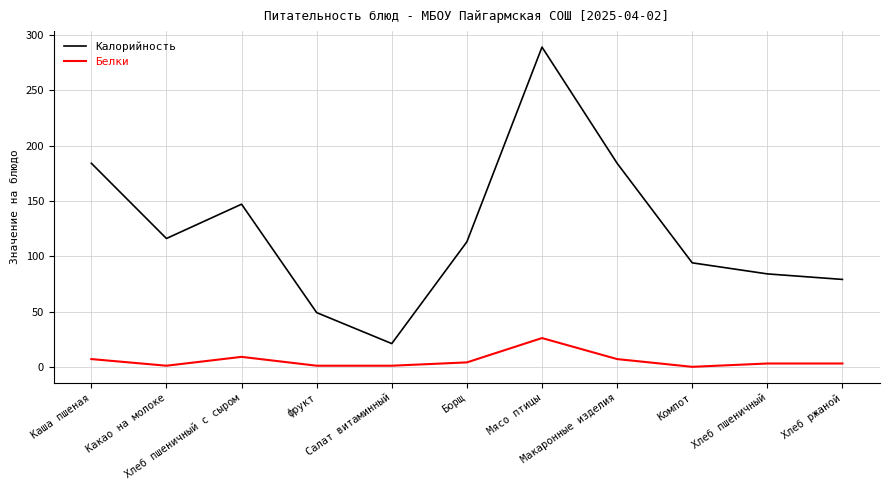

Which series has the largest range (max minus min)?

Калорийность